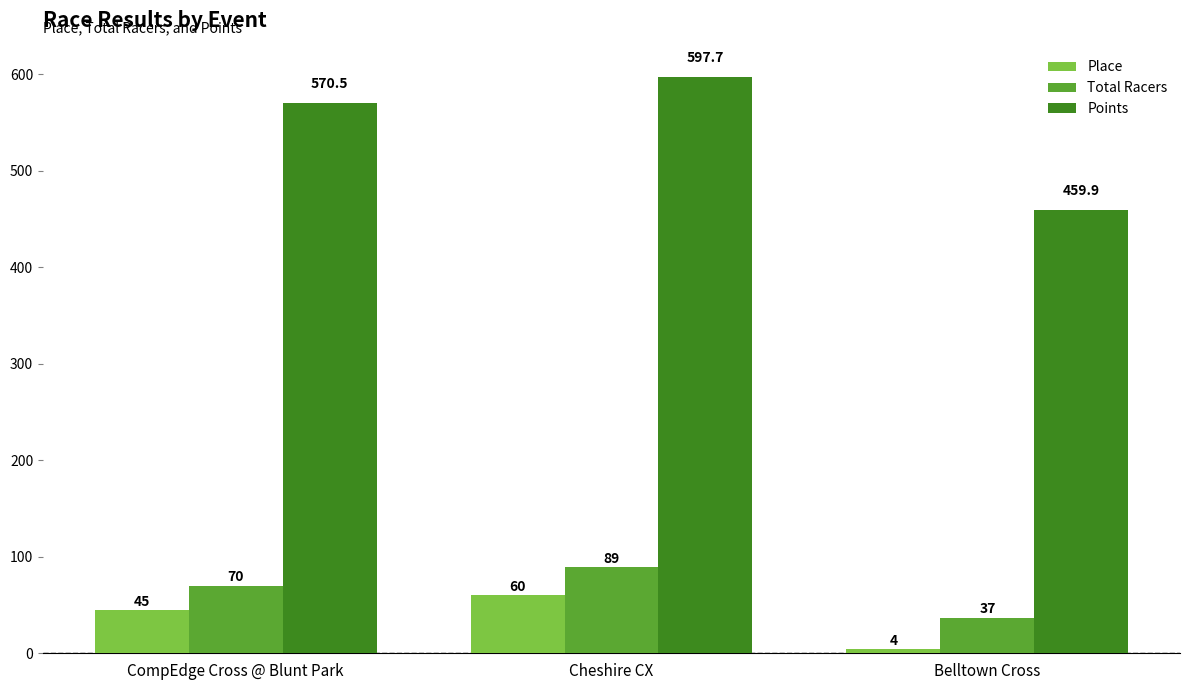

How many data points in Total Racers are less than 70?

1